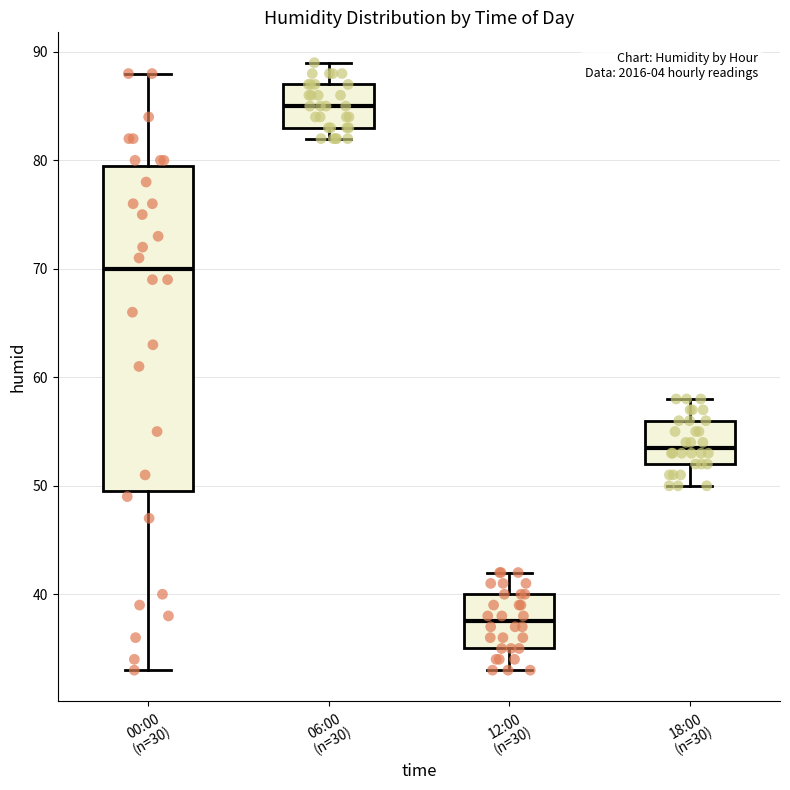

Which box is the tallest, from its lower edge to its upper edge?

00:00 (n=30)